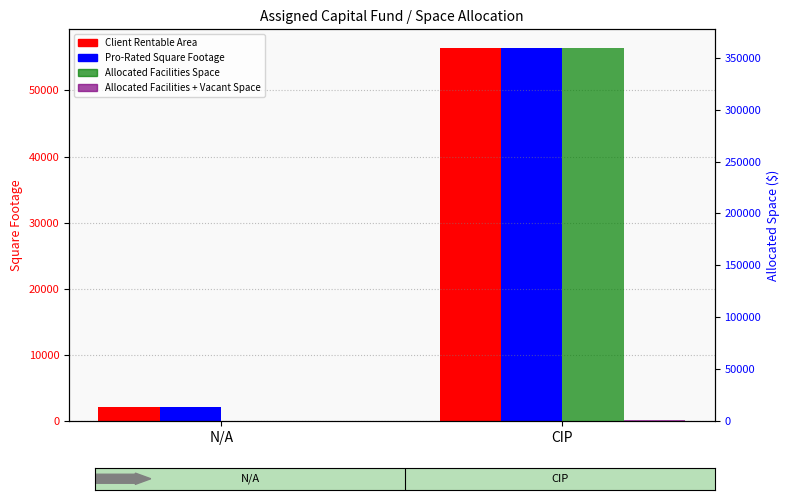

How many Pro-Rated Square Footage values are between 2114 and 56413?

2